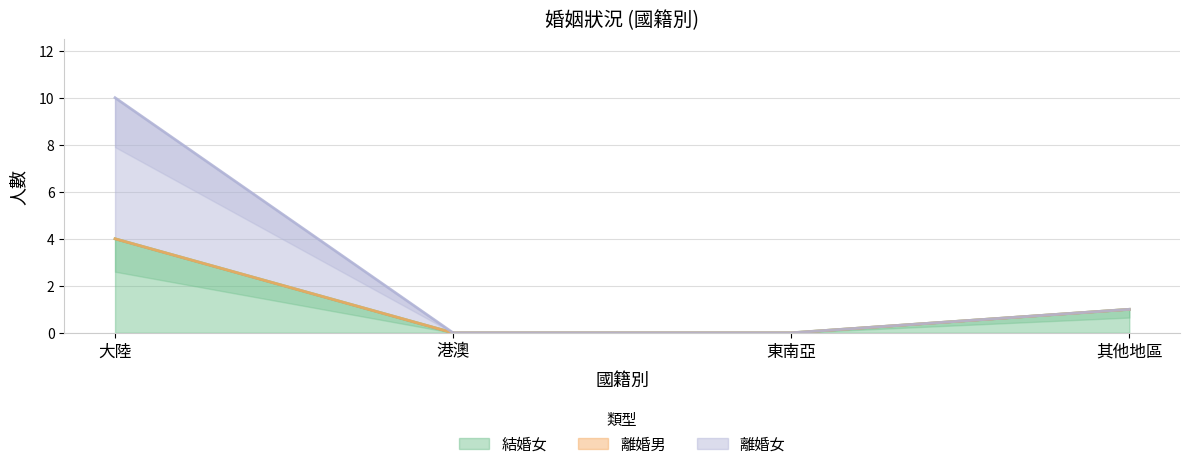

Which series has the widest spread of values?

離婚女